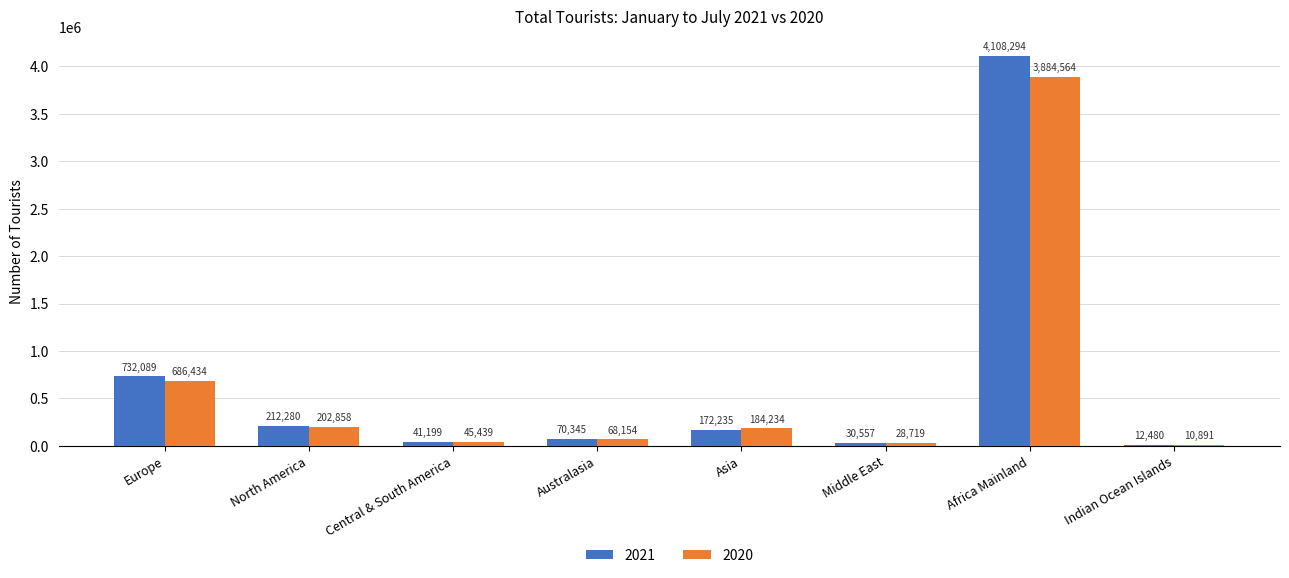

Reading right to left, transcribe all the data shown in this chart.

2021: Indian Ocean Islands=12480	Africa Mainland=4108294	Middle East=30557	Asia=172235	Australasia=70345	Central & South America=41199	North America=212280	Europe=732089
2020: Indian Ocean Islands=10891	Africa Mainland=3884564	Middle East=28719	Asia=184234	Australasia=68154	Central & South America=45439	North America=202858	Europe=686434